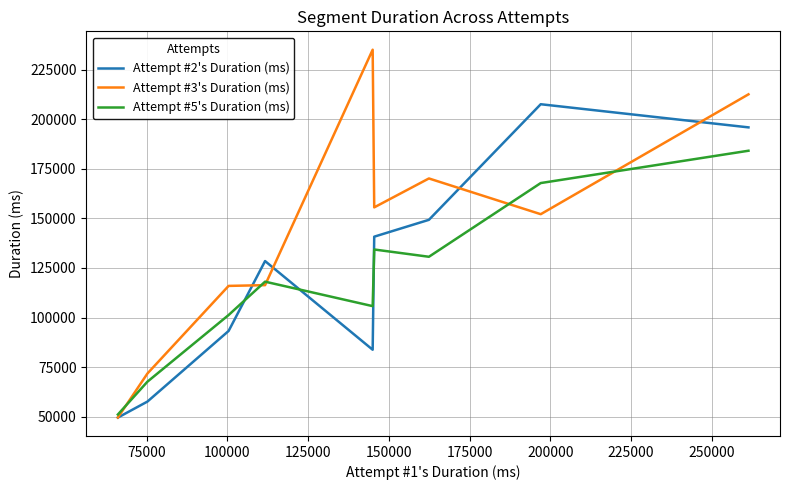

Rank the series by their average value, from lowest to highest.

Attempt #5's Duration (ms), Attempt #2's Duration (ms), Attempt #3's Duration (ms)